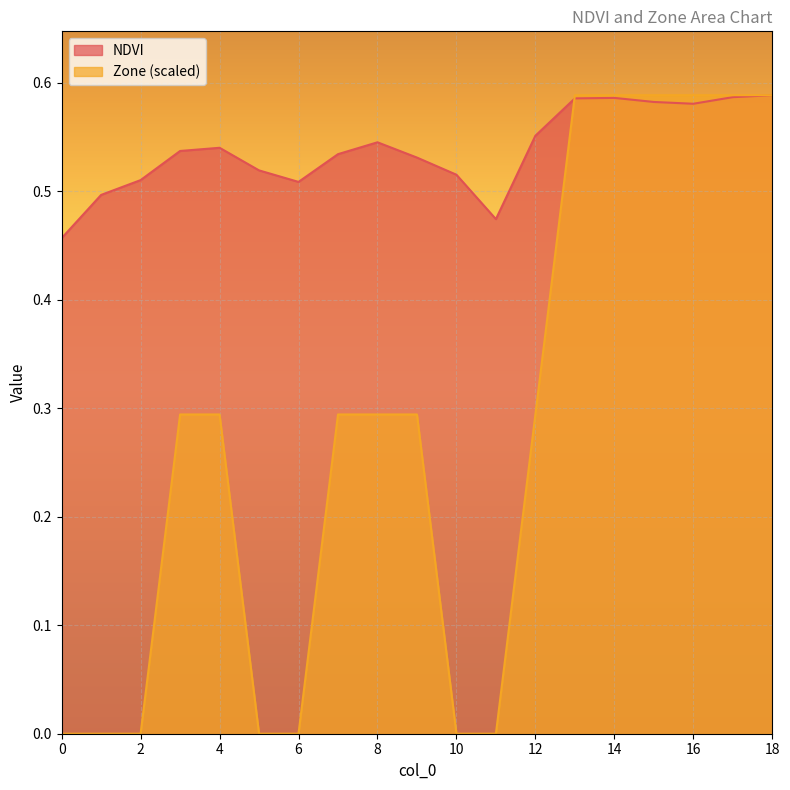

Reading right to left, list all the values displayed in this chart.

NDVI: 18=0.6	17=0.6	16=0.6	15=0.6	14=0.6	13=0.6	12=0.6	11=0.5	10=0.5	9=0.5	8=0.5	7=0.5	6=0.5	5=0.5	4=0.5	3=0.5	2=0.5	1=0.5	0=0.5
Zone: 18=0.6	17=0.6	16=0.6	15=0.6	14=0.6	13=0.6	12=0.3	11=0.0	10=0.0	9=0.3	8=0.3	7=0.3	6=0.0	5=0.0	4=0.3	3=0.3	2=0.0	1=0.0	0=0.0